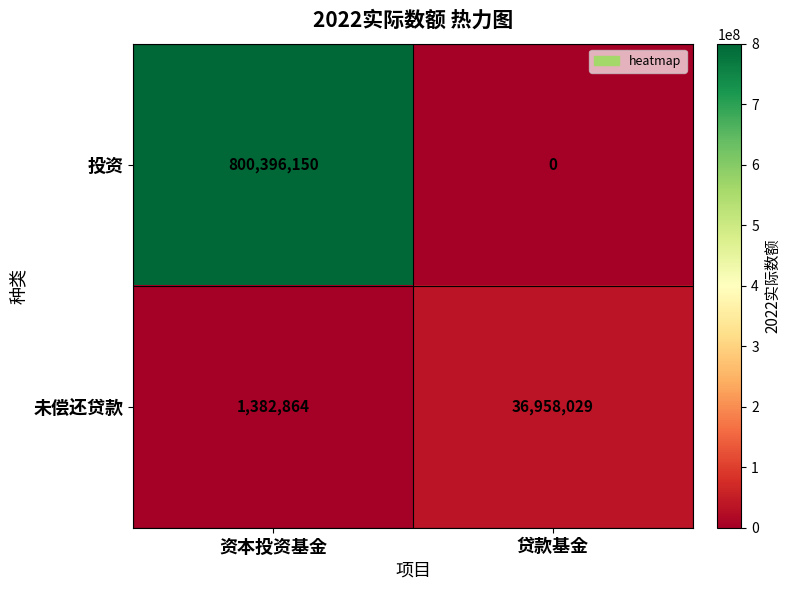

List the series in order of their overall mean, lowest first.

未偿还贷款, 投资